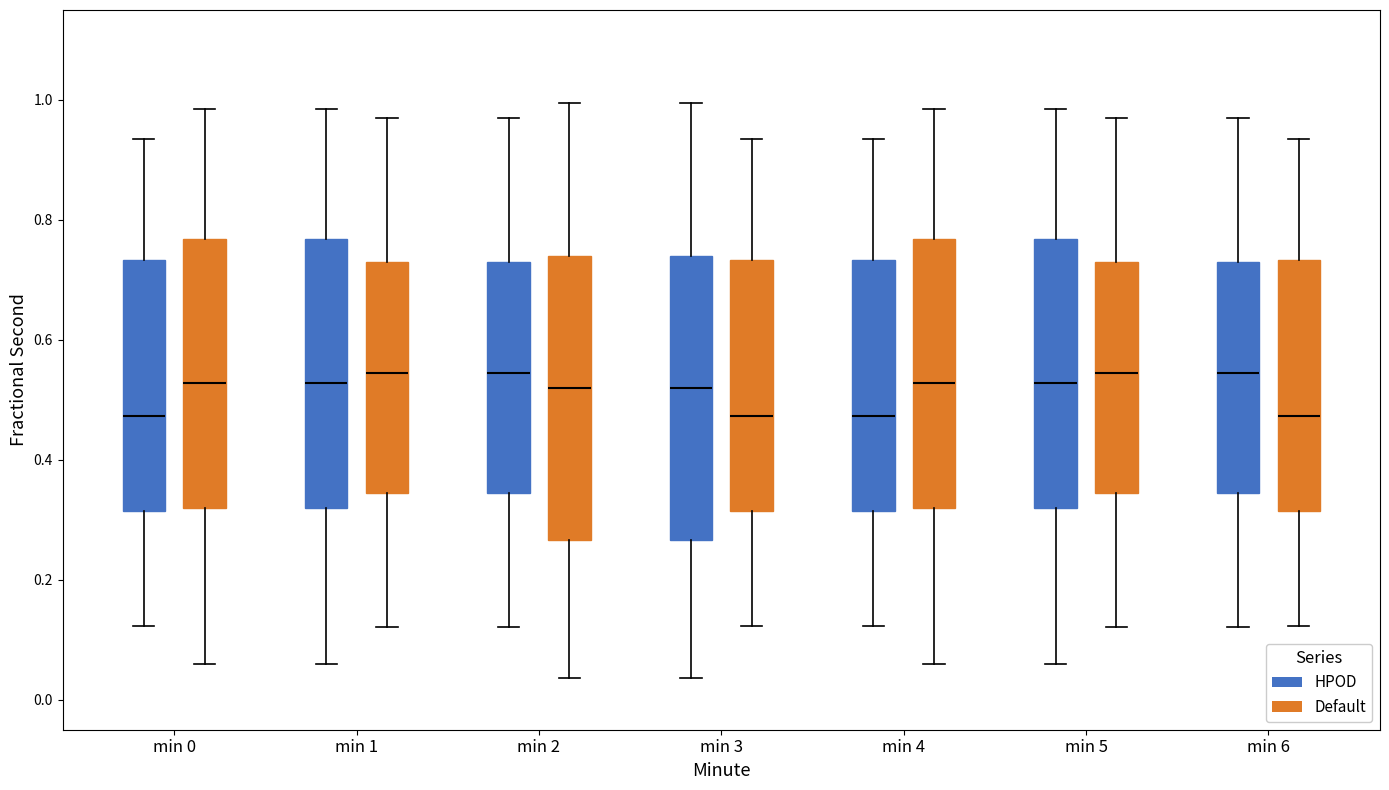

Where does the median line of the box for min 2 (HPOD) sit on the y-axis? The values are not printed on the chart, so give them approximately, as read against the axis.

0.54